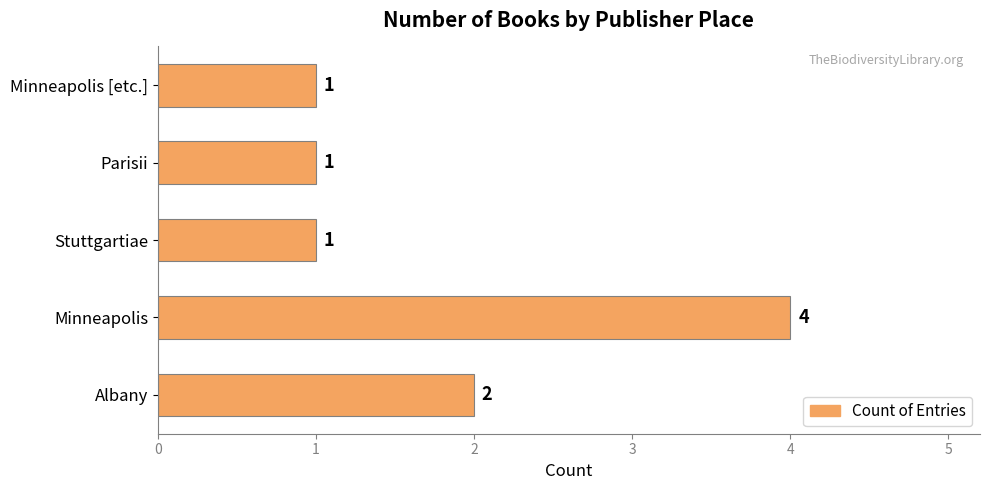

What is the ratio of the value at Minneapolis [etc.] to the value at Stuttgartiae?

1.0